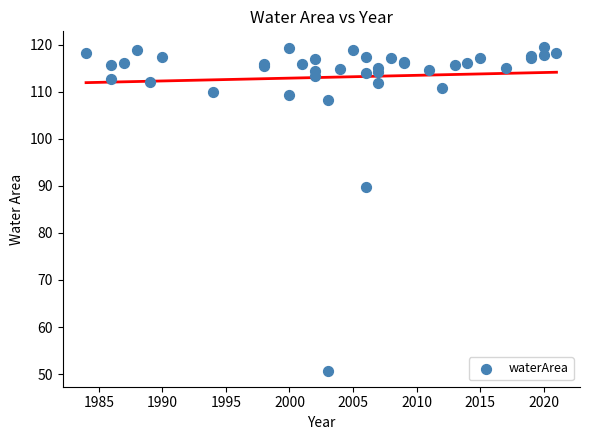

What Y value in the scatter plot is closest to 85?

89.8